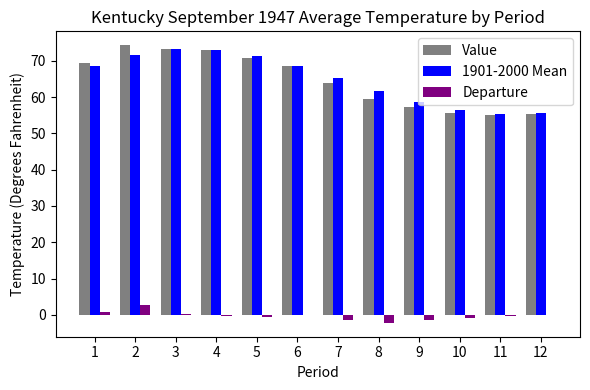

The Value series shows 59.5 at 8. True or false?

True